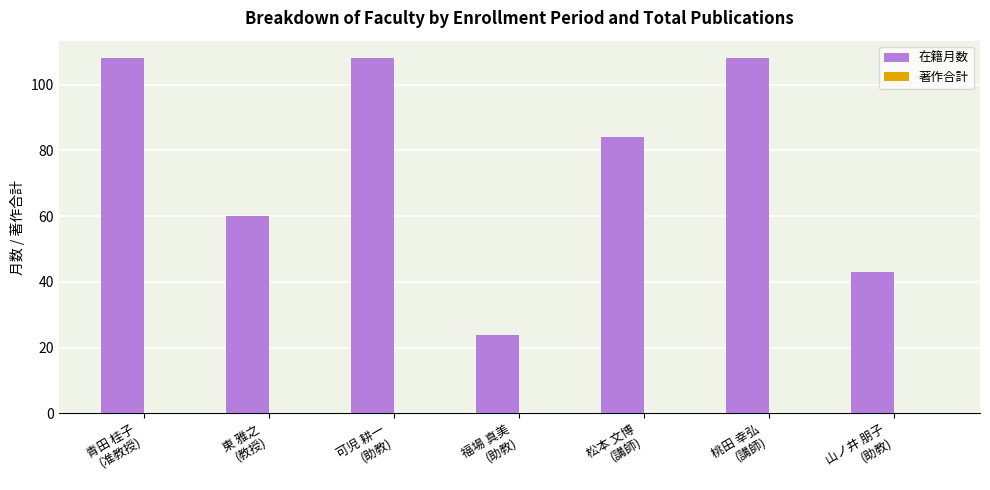

What is the maximum value shown in the chart?

108